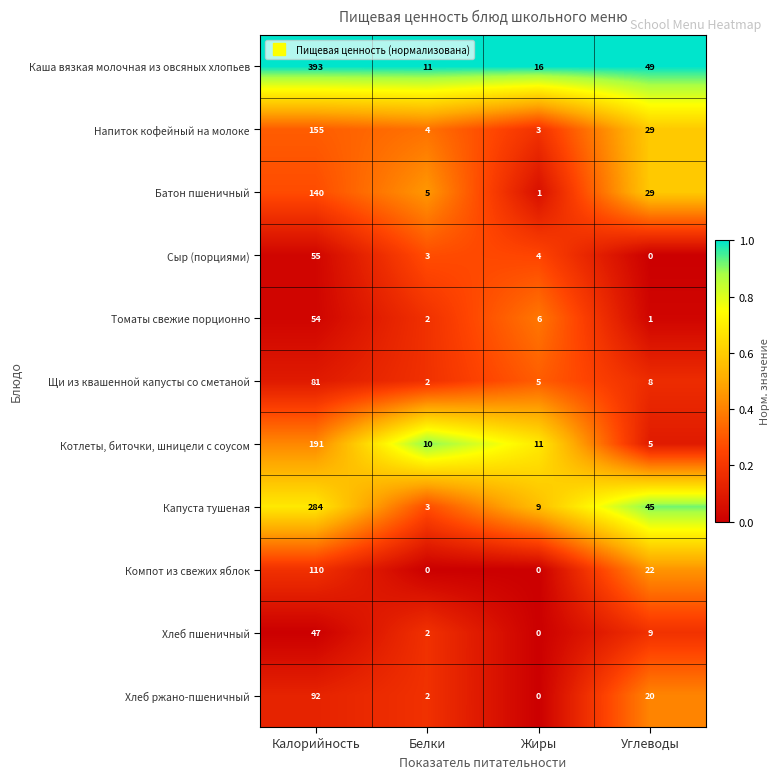

How many categories are shown in the chart?

4